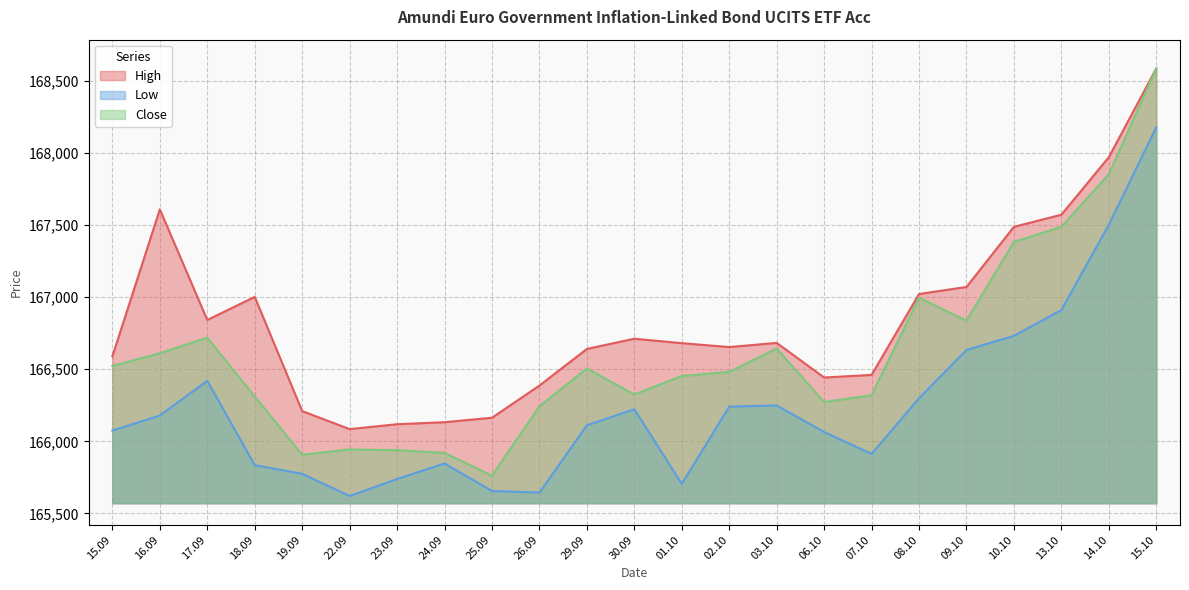

What is the greatest value displayed?

168586